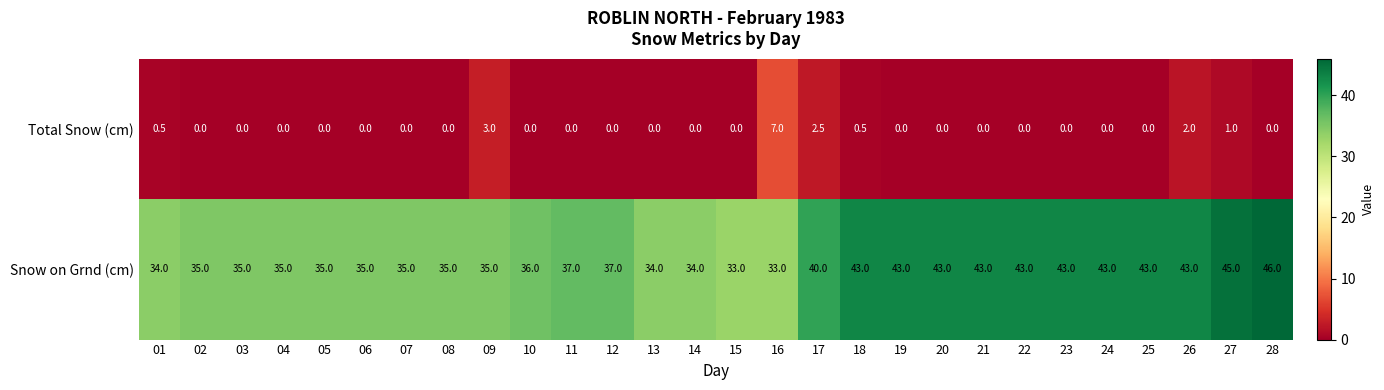

Between 01 and 22, which series saw the biggest shift?

Snow on Grnd (cm)